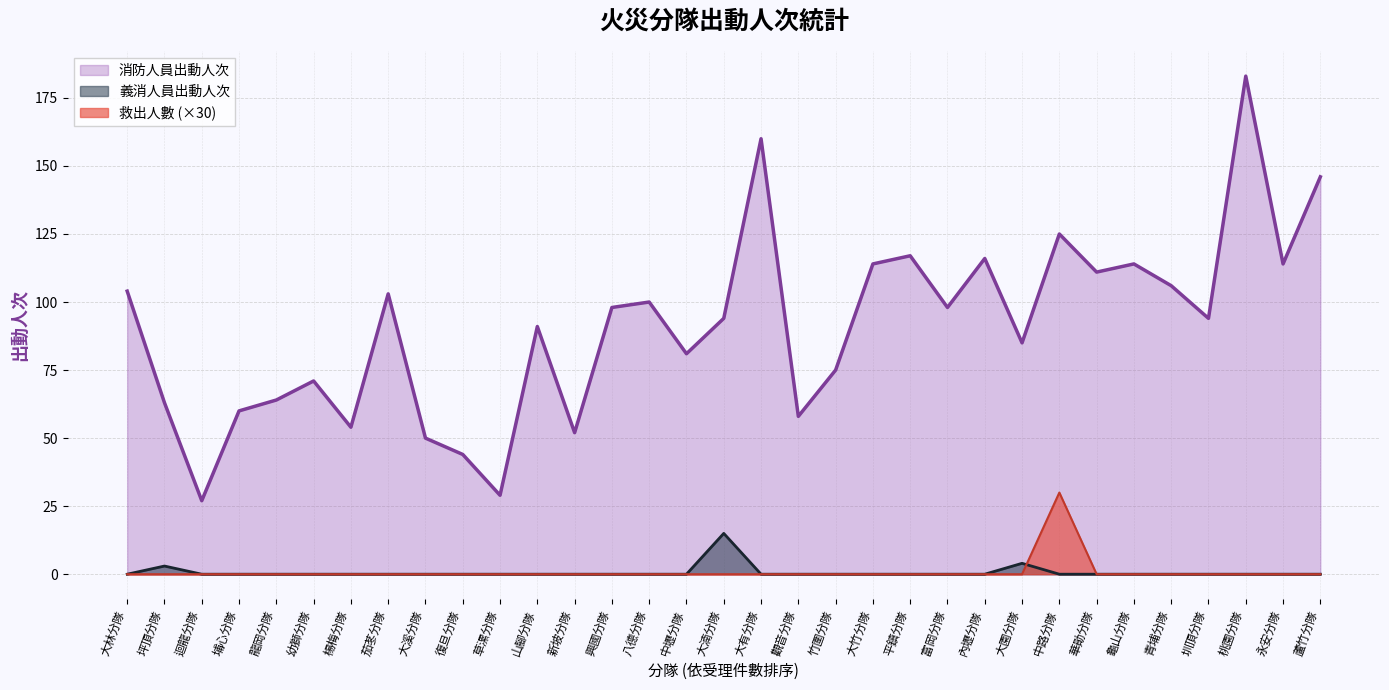

Rank the series by their maximum value, from highest to lowest.

消防人員出動人次, 救出人數 (×30), 義消人員出動人次